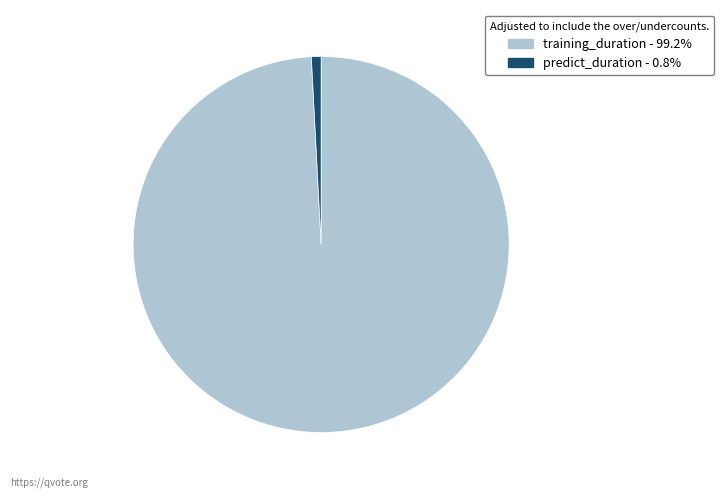

How many slices are in this pie chart?

2